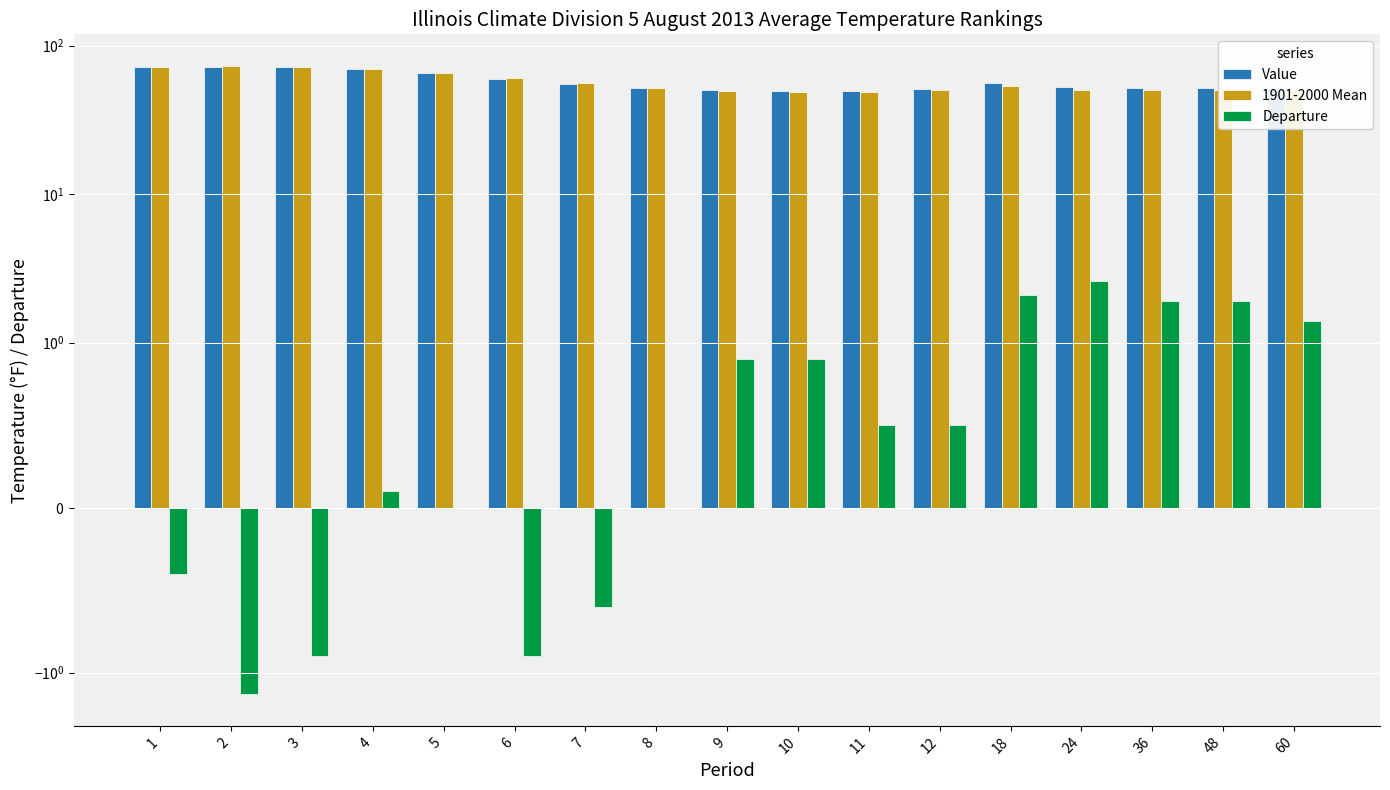

Which series has the largest total across all categories?

Value